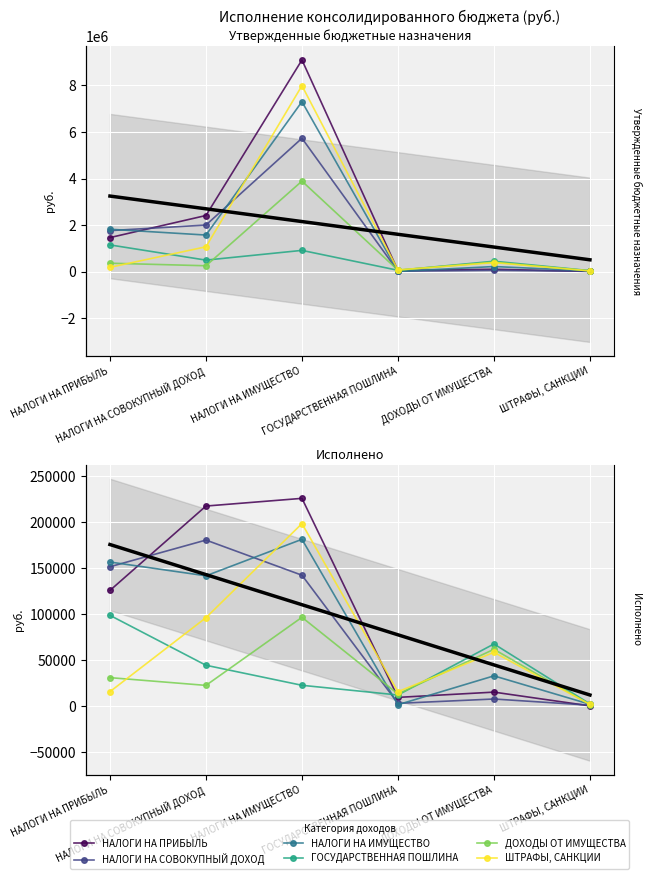

Is it true that Утв. бюджет (сельские поселения) equals 17936.2 at ГОСУДАРСТВЕННАЯ ПОШЛИНА?

False